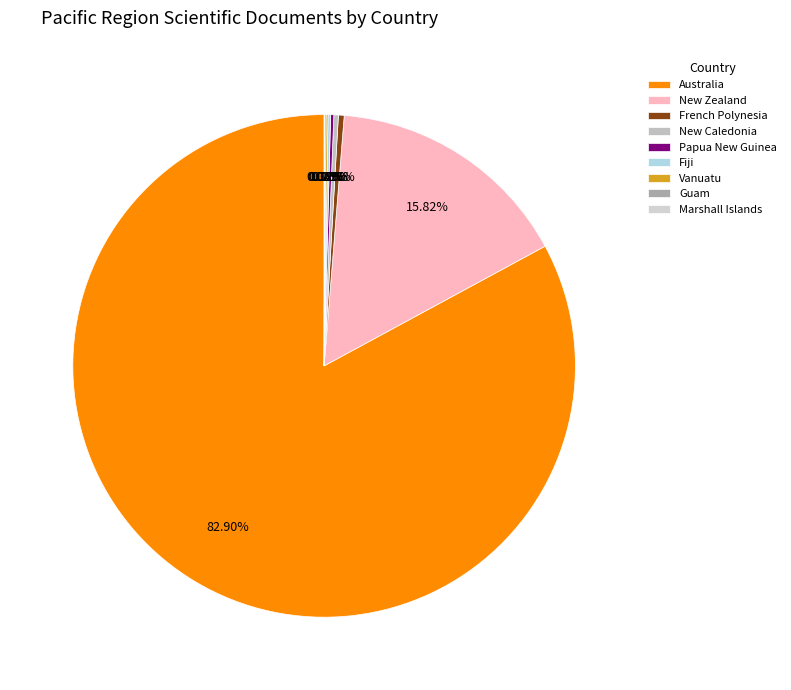

What is the change in value from New Zealand to New Caledonia?

-377